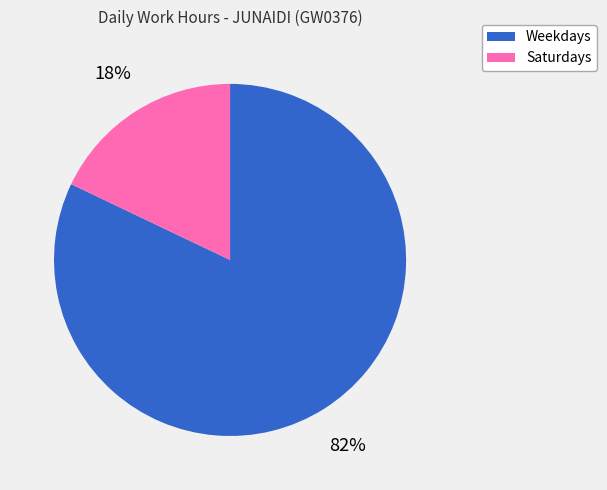

To the nearest percent, what is the average slice percentage?

50%